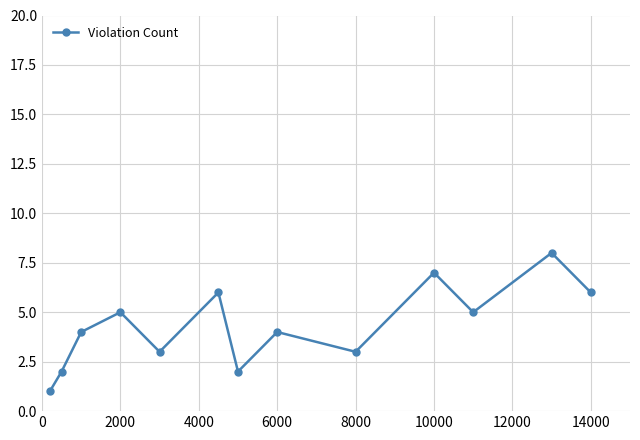

What is the average value?

4